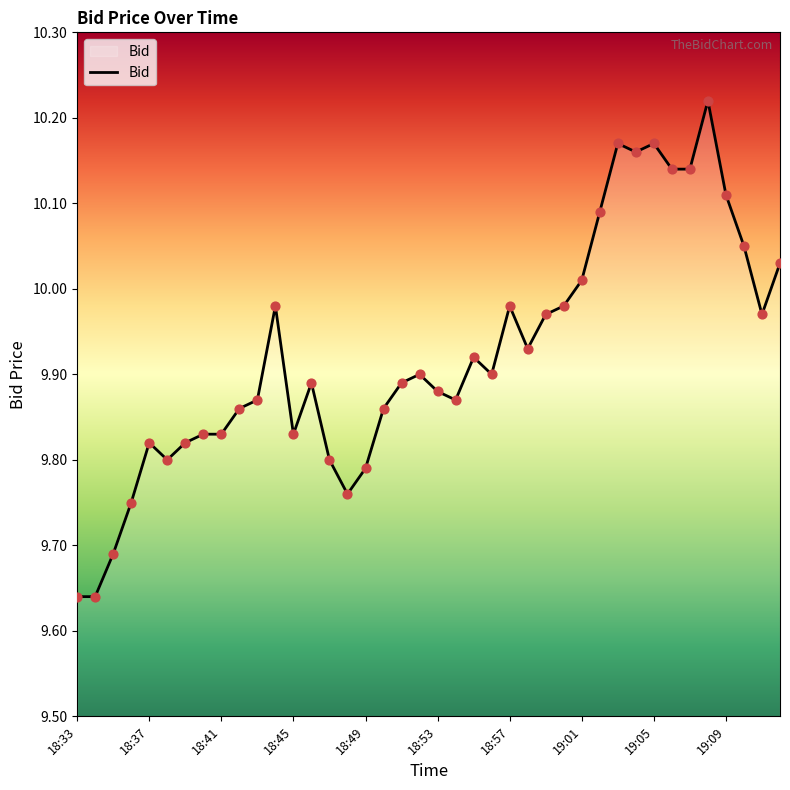

What is the difference between the maximum and minimum values?

0.6